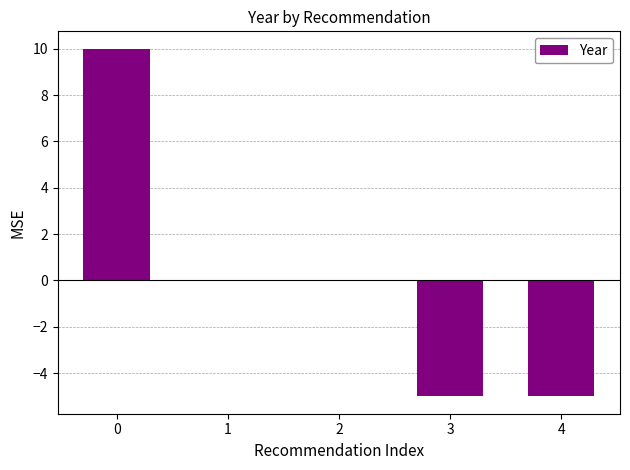

How many categories are shown in the chart?

5